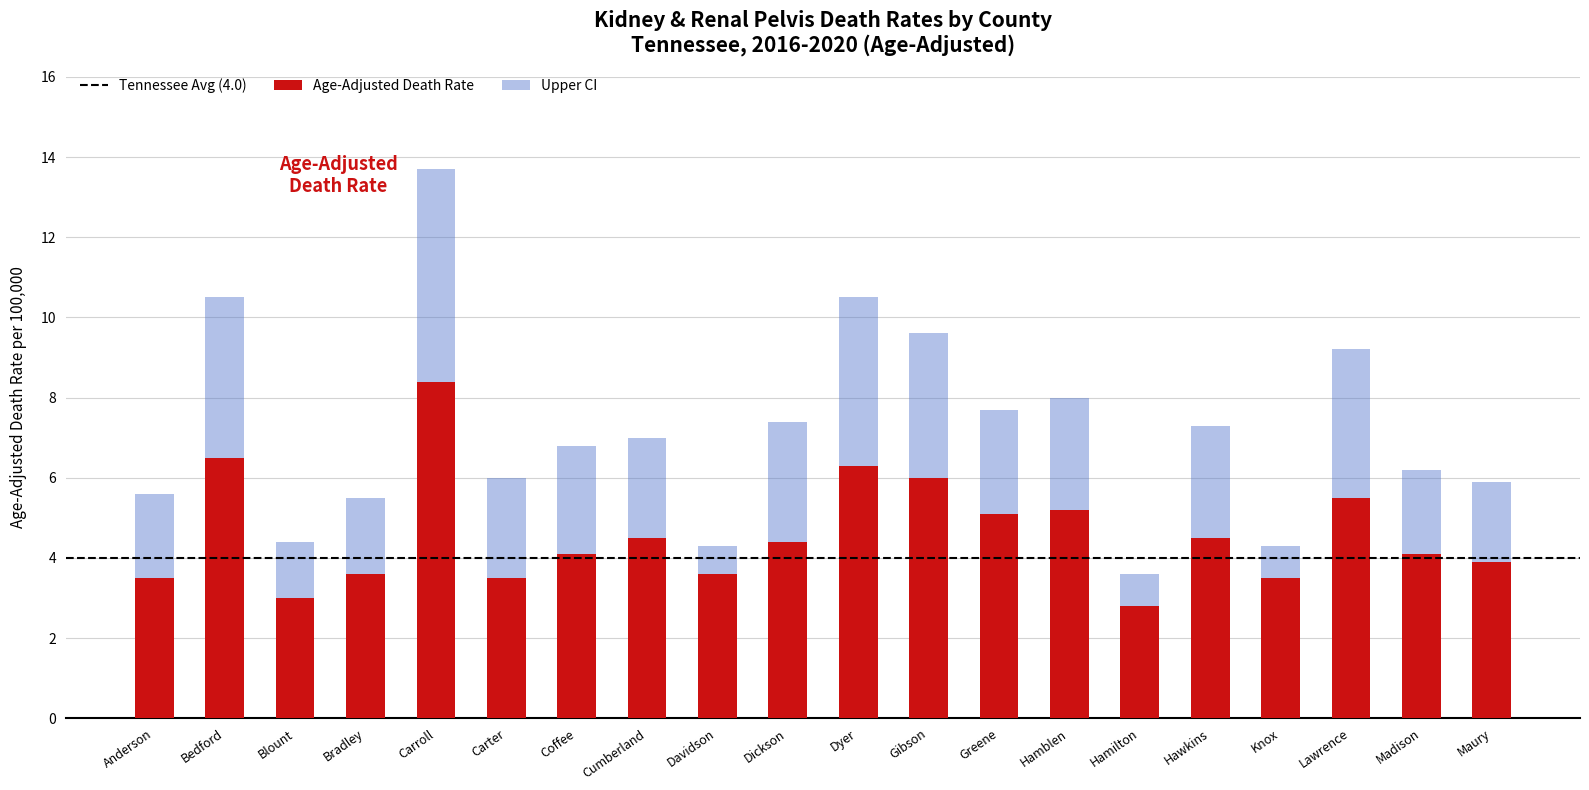

How many distinct data groups are displayed?

2